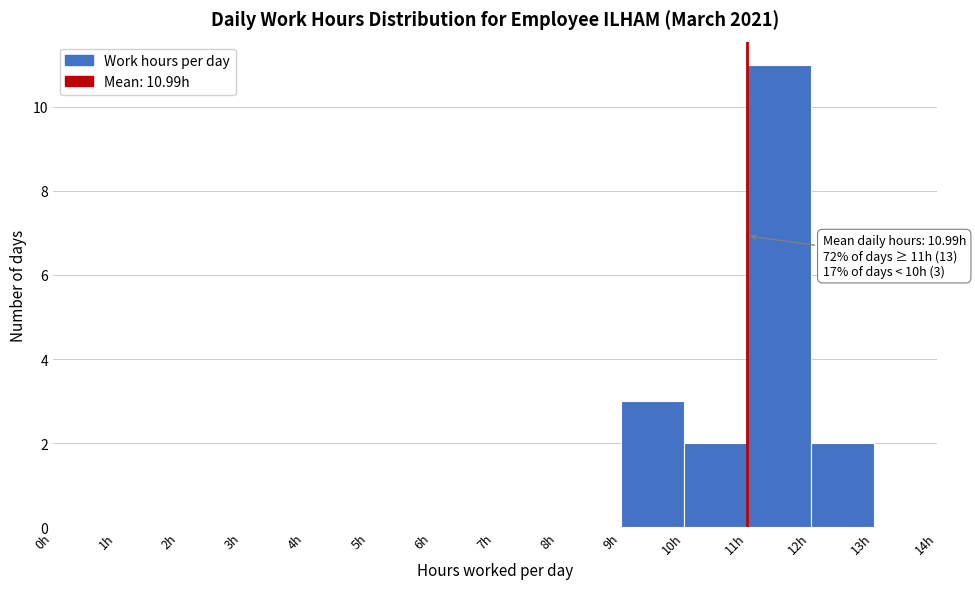

Over which range of the x-axis is the bar tallest?

11 to 12